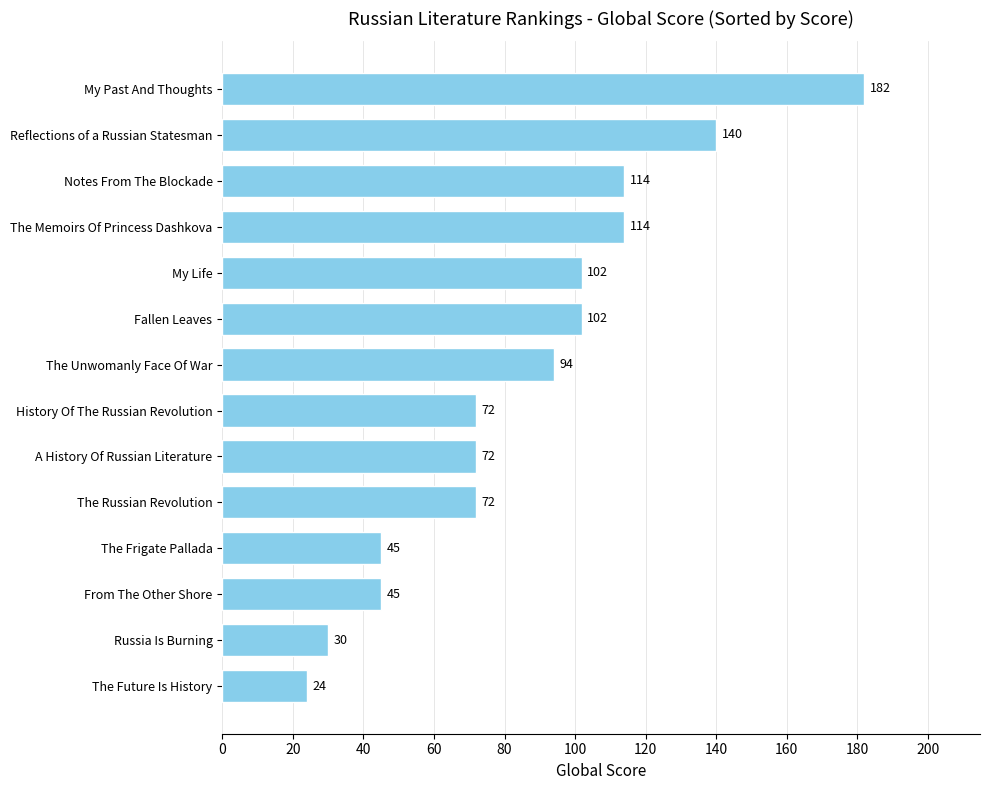

The value at Russia Is Burning is 30. True or false?

True